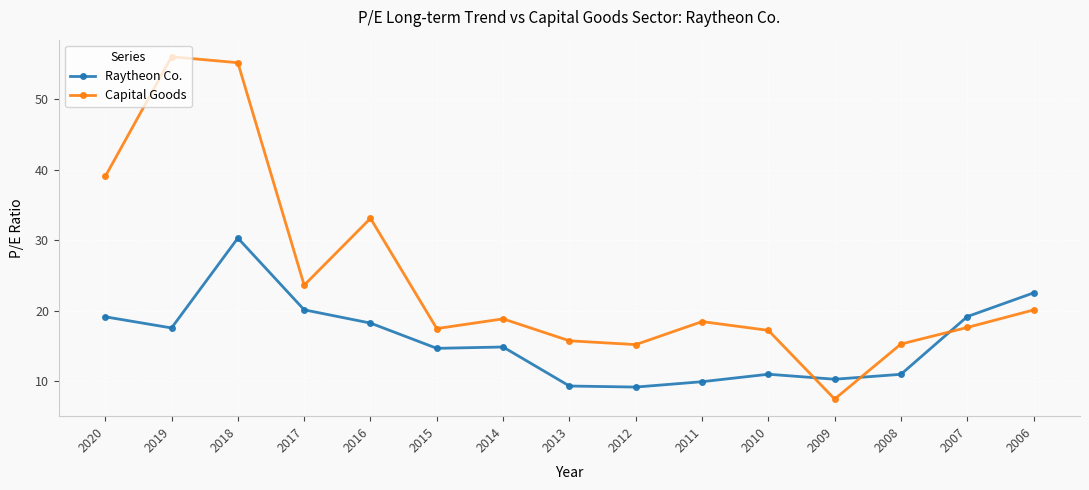

Which series ends up on top after the final intersection of Raytheon Co. and Capital Goods?

Raytheon Co.